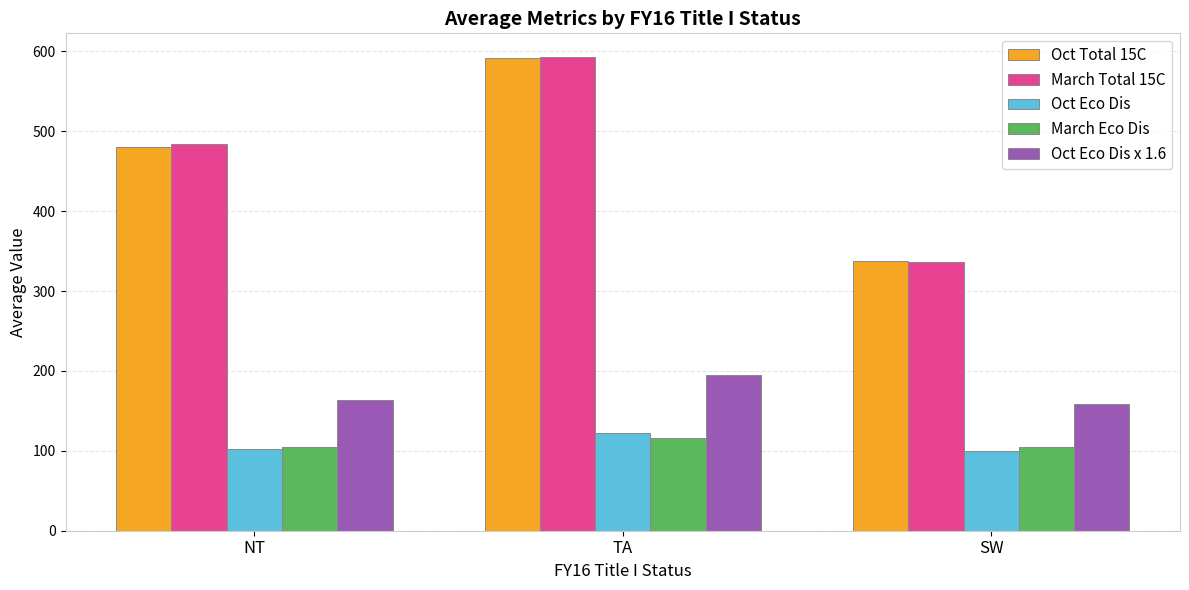

What is the highest value of the March Eco Dis series?

116.5